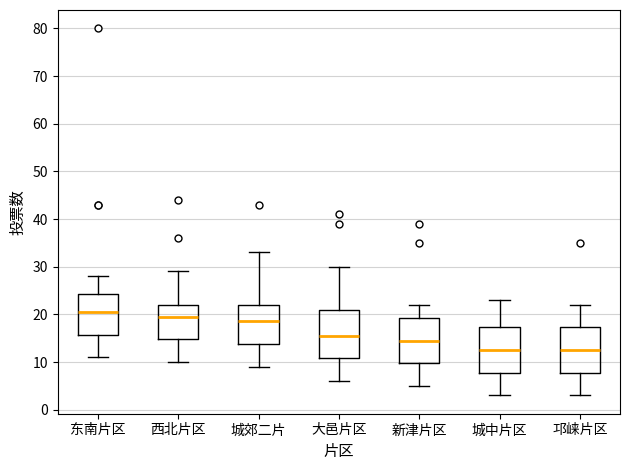

Where does the lower whisker of the box for 城郊二片 end on the y-axis? The values are not printed on the chart, so give them approximately, as read against the axis.

9